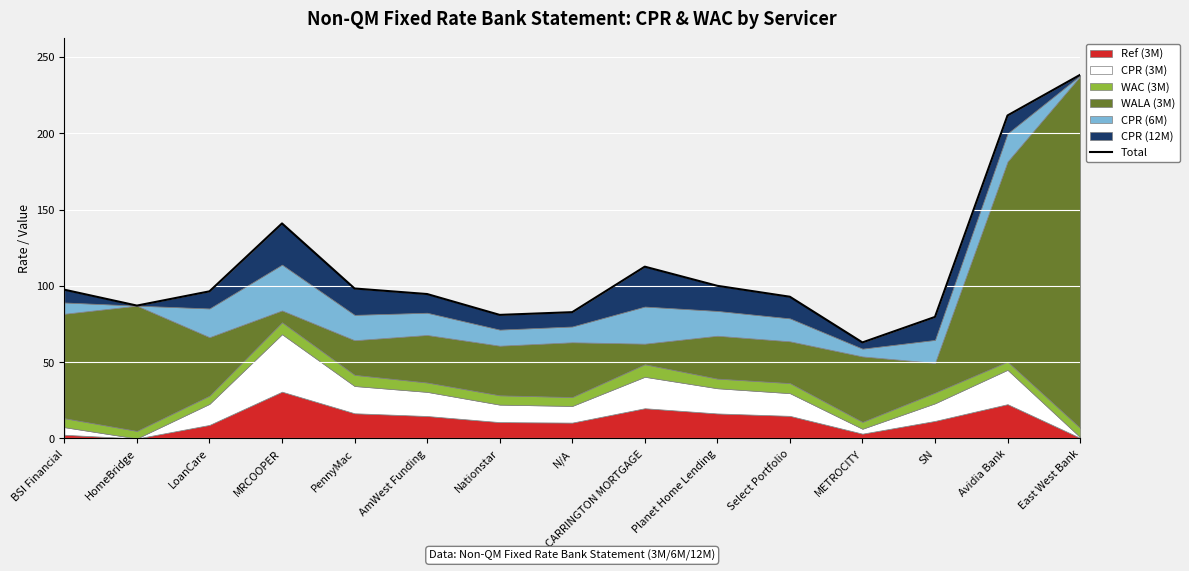

Reading right to left, transcribe all the data shown in this chart.

238.3	211.7	79.7	62.9	92.9	100.1	112.6	82.8	81.0	94.7	98.3	140.9	96.4	87.1	97.5